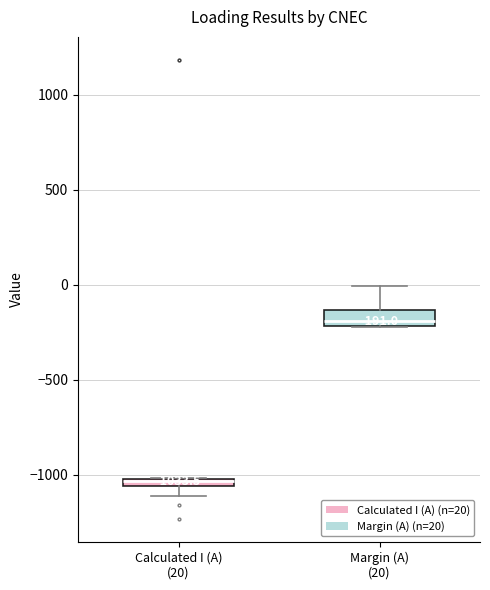

Which box has the highest median line?

Margin (A) (20)